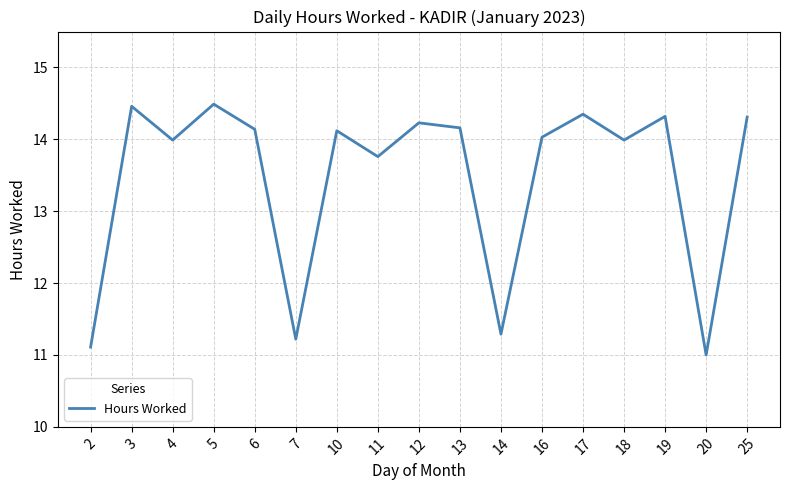

At which category does the chart reach its minimum across all series?

20